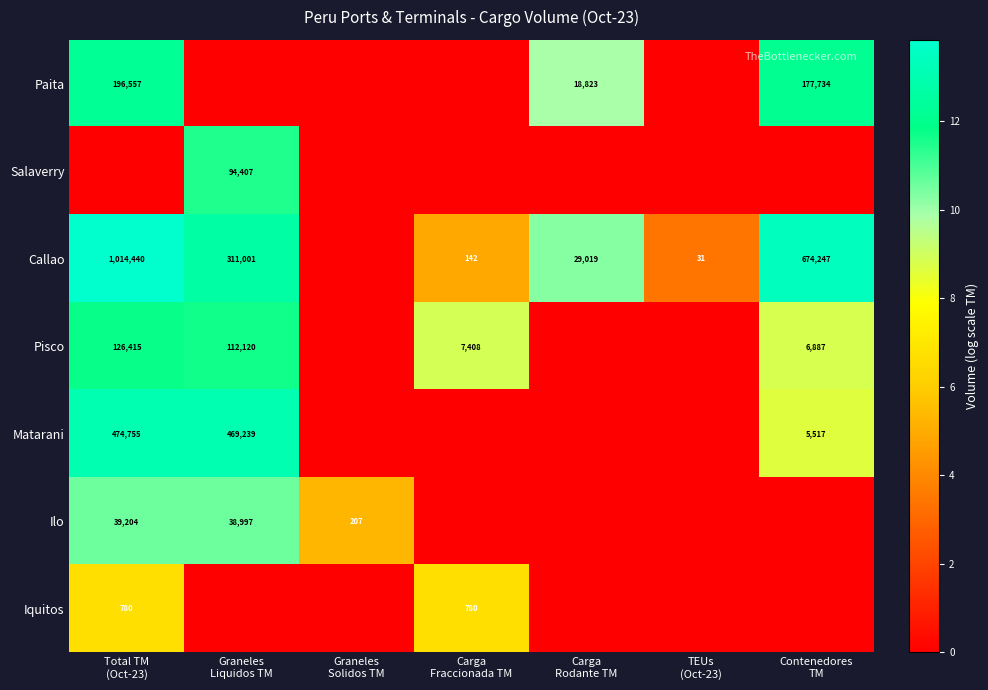

At which category is the sum across all series the highest?

Total TM
(Oct-23)